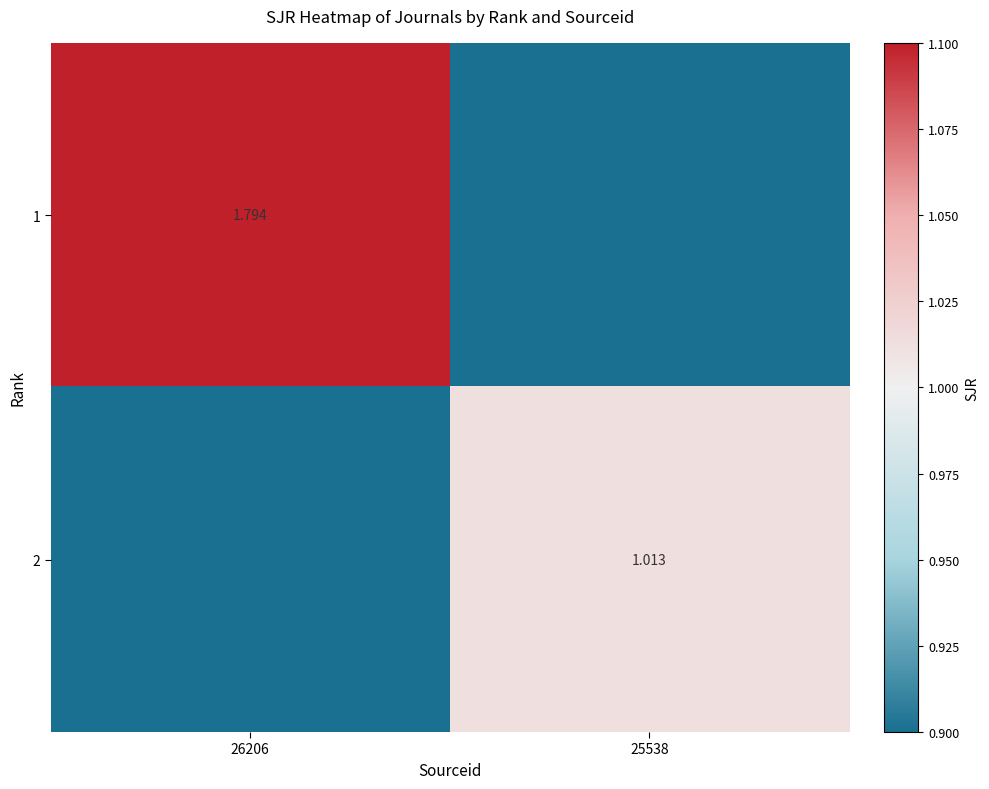

At which label is 2 closest to 0?

26206